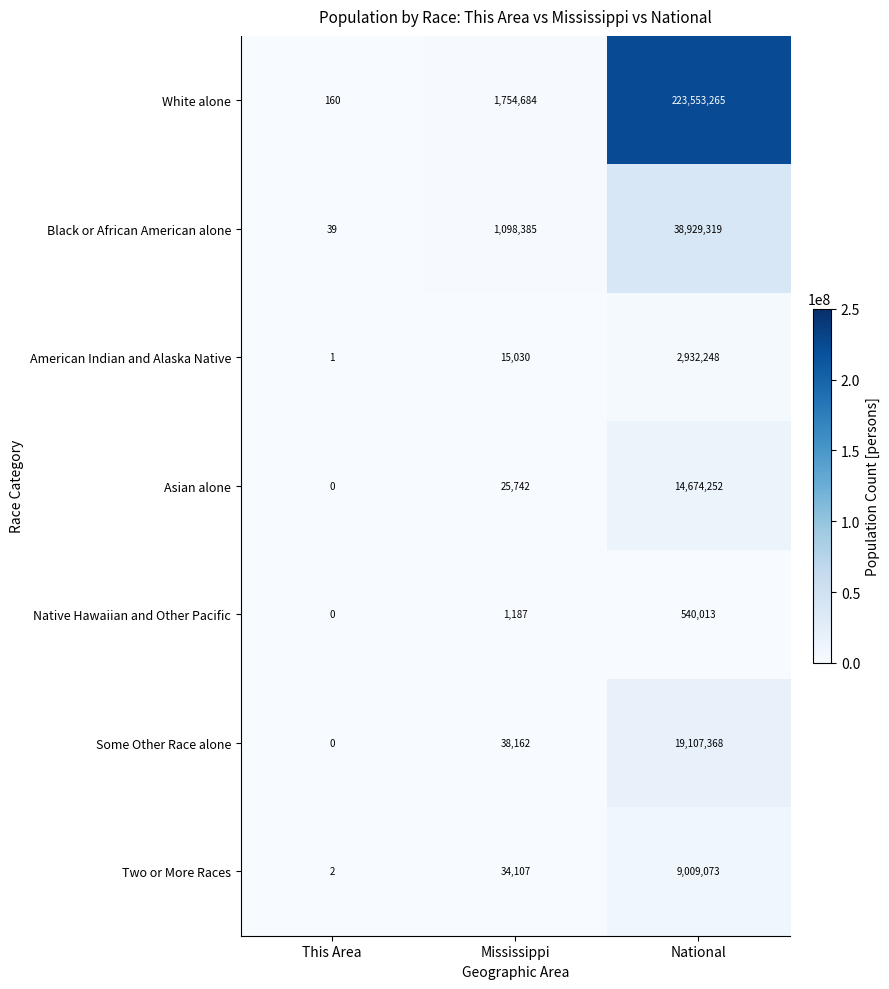

How many distinct data groups are displayed?

7